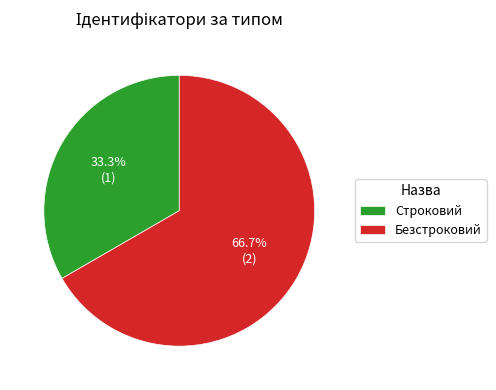

To the nearest percent, what is the combined percentage of Безстроковий and Строковий?

100%